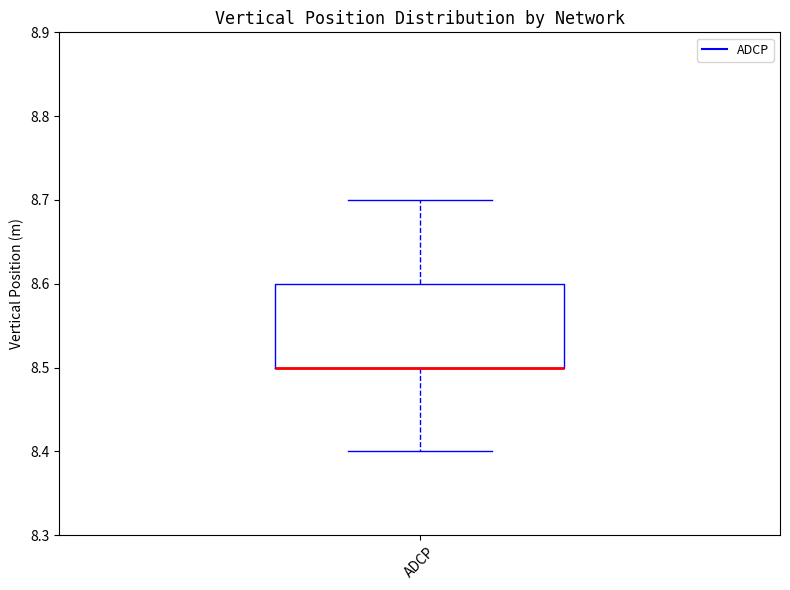

Where does the upper whisker of the box for ADCP end on the y-axis? The values are not printed on the chart, so give them approximately, as read against the axis.

8.7